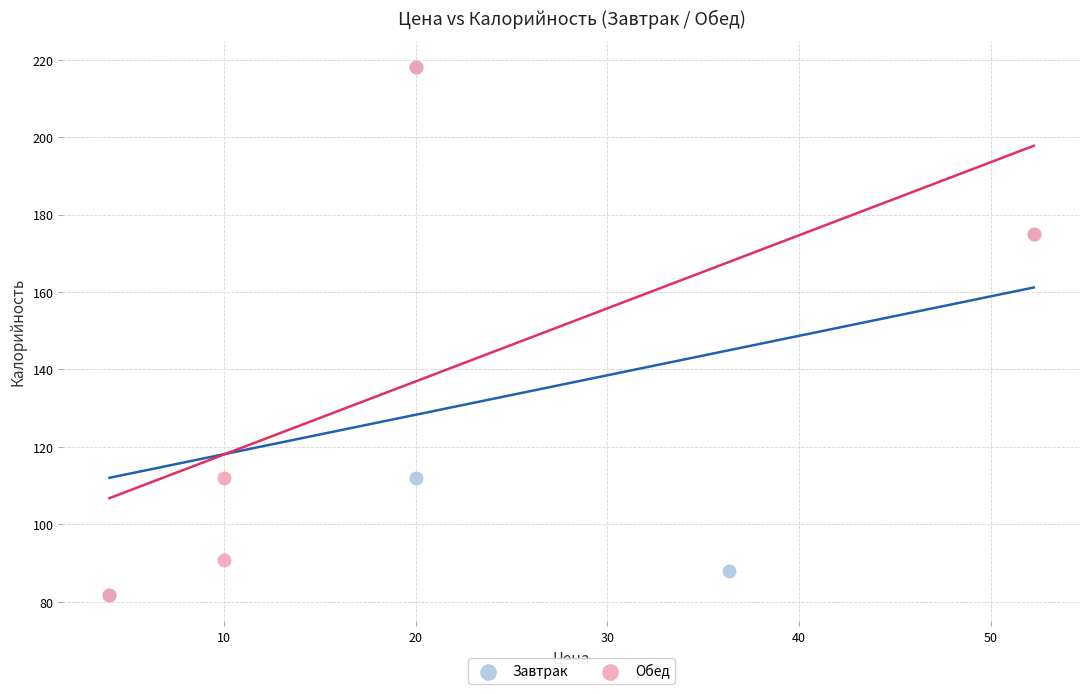

What are all the series names shown in the legend?

Завтрак, Обед